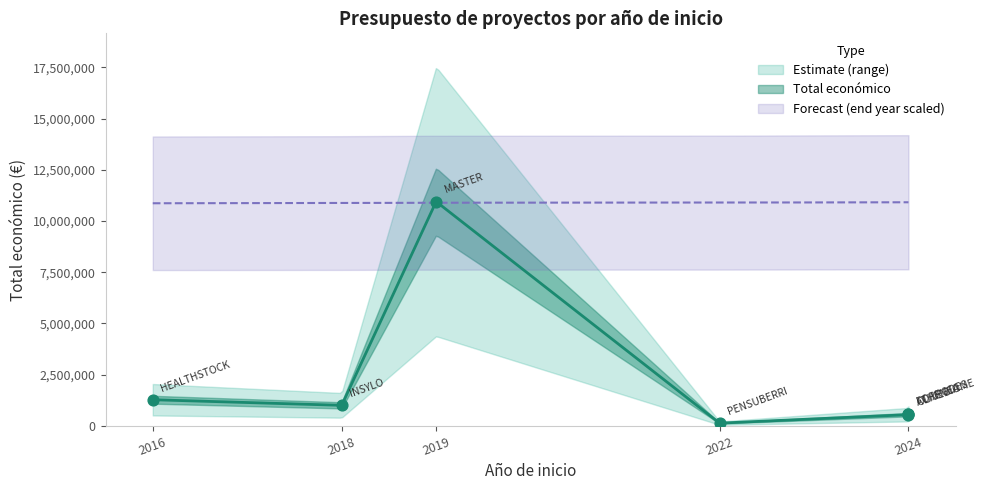

What is the ratio of the value at 2018 to the value at 2016?

0.8